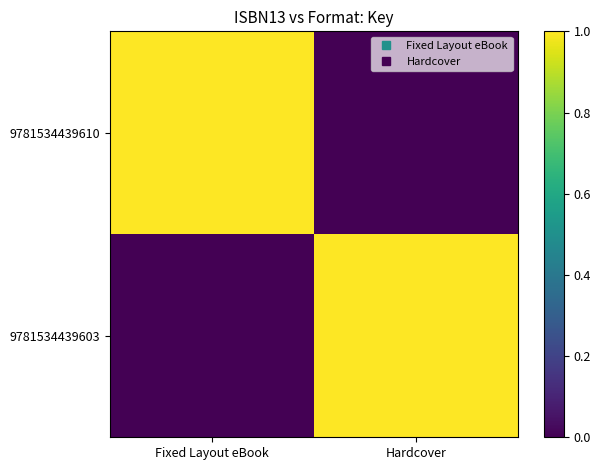

Rank the series at Hardcover from highest to lowest value.

9781534439603, 9781534439610